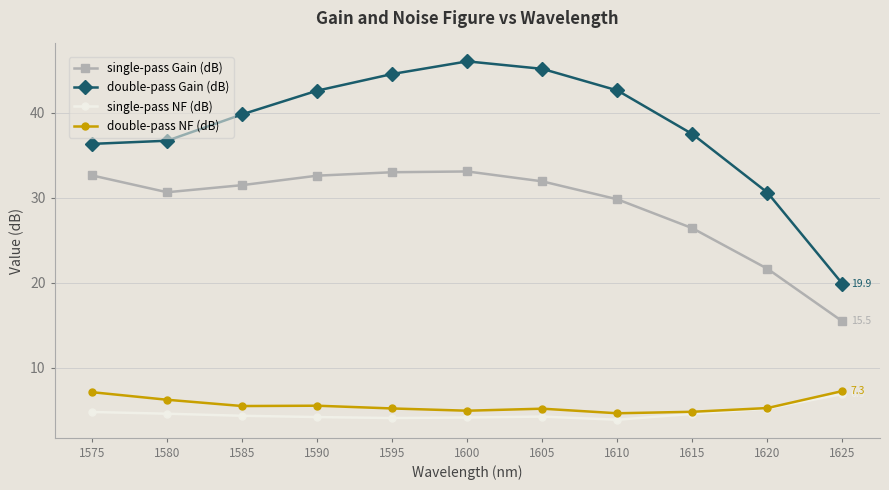

Read the double-pass Gain (dB) value at 1610.

42.6